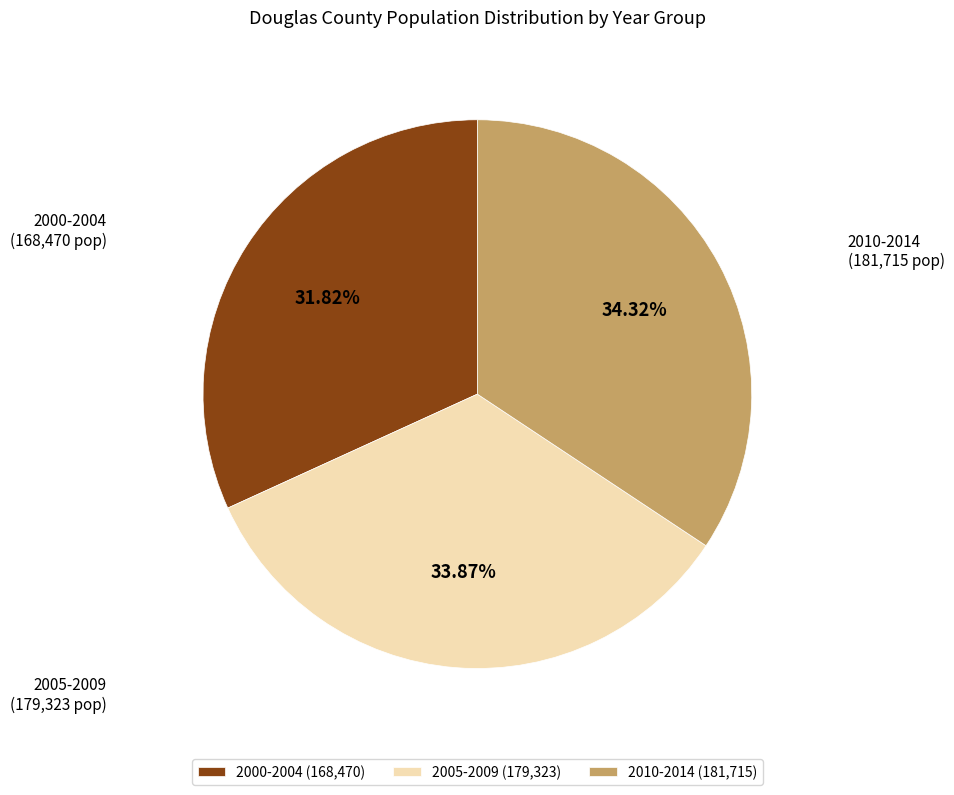

Approximately how many times larger is the value at 2010-2014 (181,715) compared to 2000-2004 (168,470)?

1.1